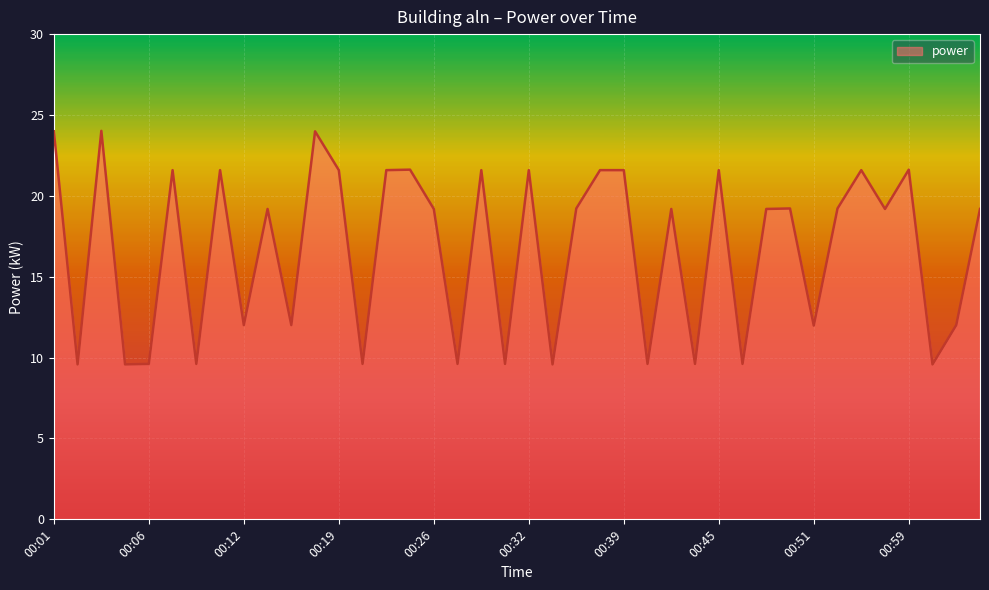

How many values are below 19?

16